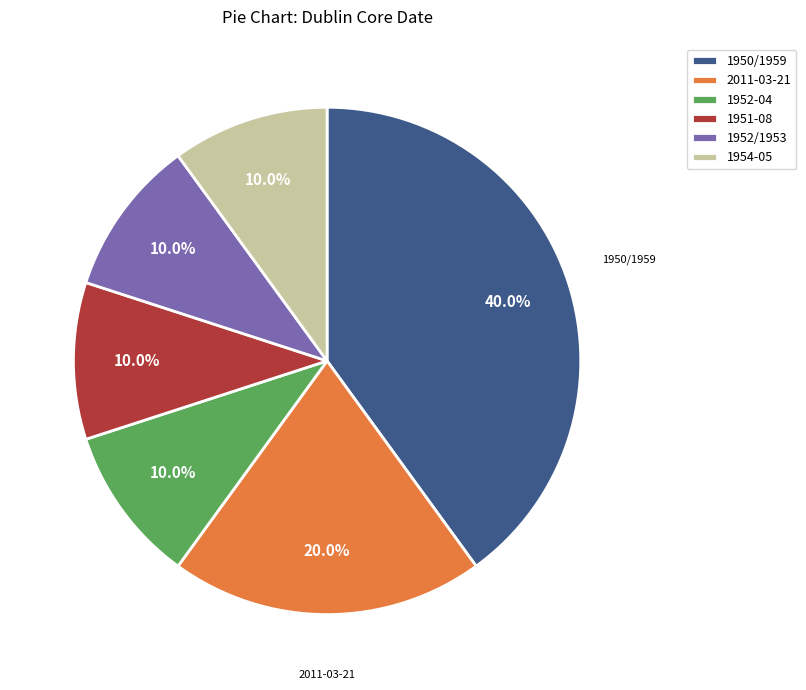

How many segments does this pie chart have?

6